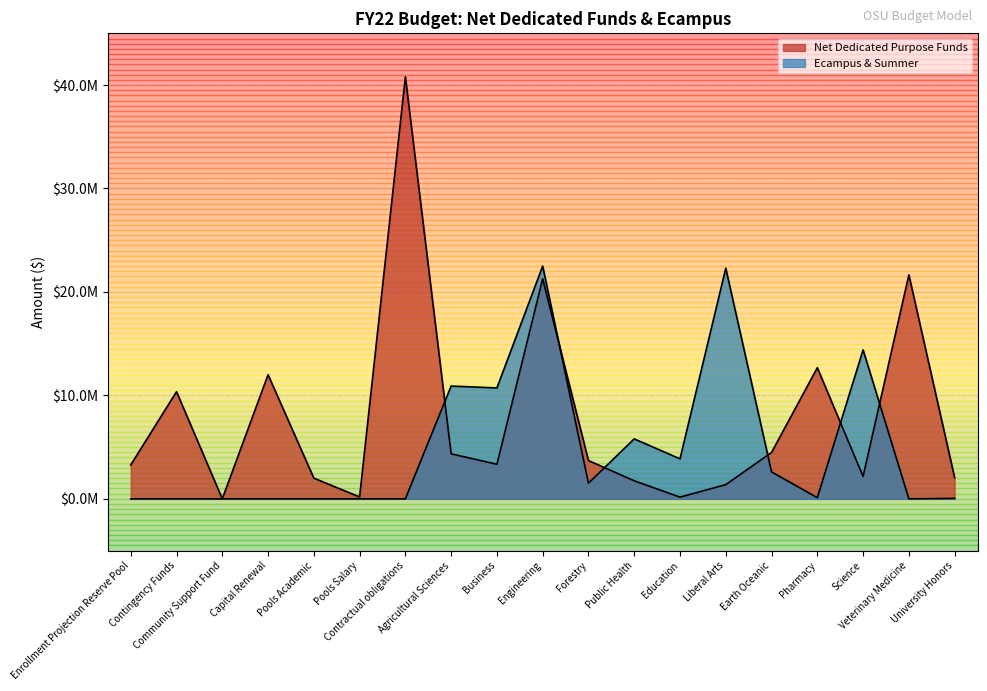

How many values in Ecampus & Summer are above zero?

11